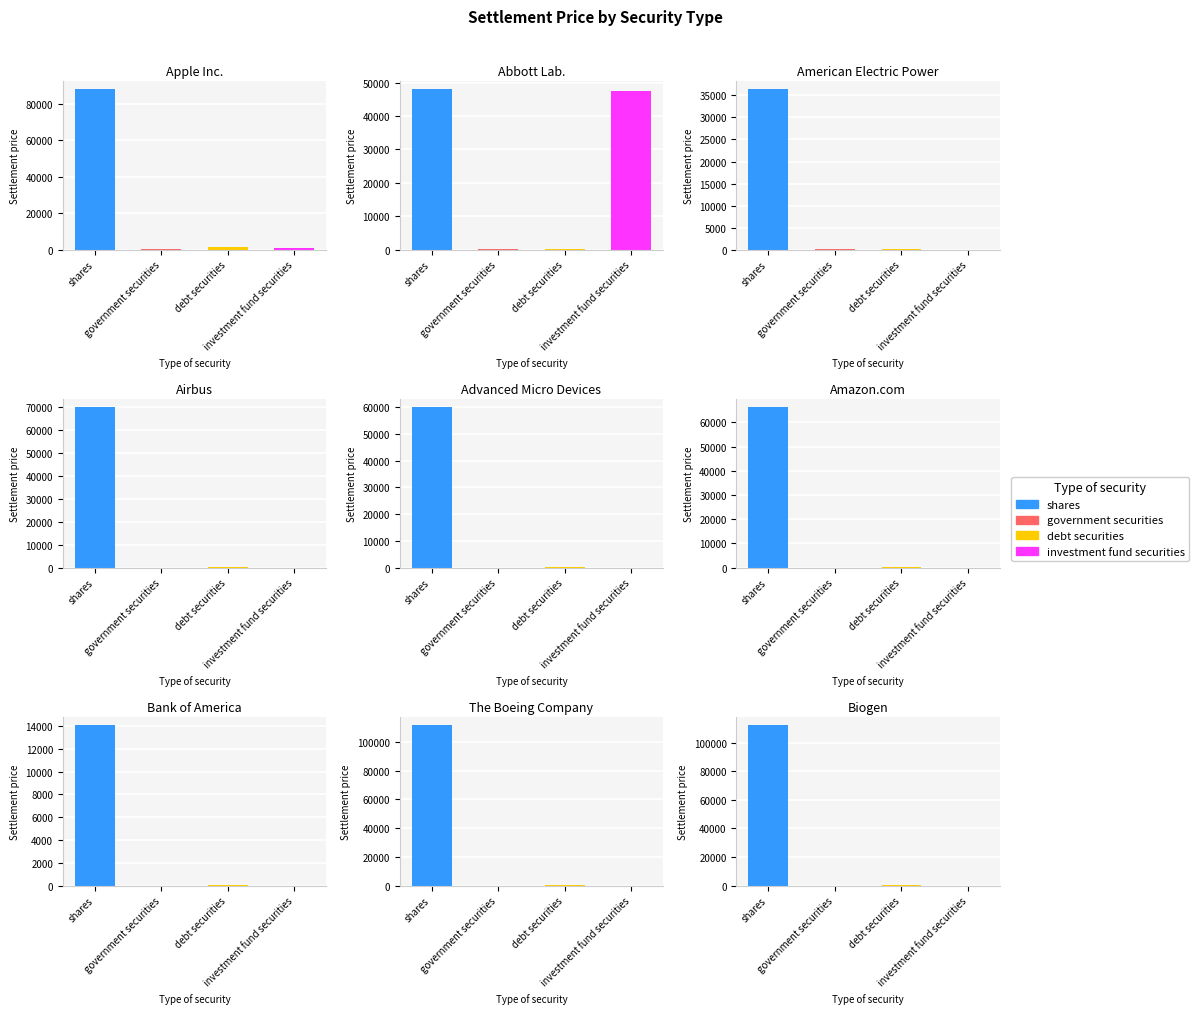

Reading right to left, transcribe all the data shown in this chart.

shares: BIIB_KZ=112513.6	BA_KZ=112048.4	BAC_KZ=14126.7	AMZN_KZ=66485.1	AMD_KZ=60267.5	AIR_KZ=70314.7	AEP_KZ=36547.3	ABT_KZ=48224.1	AAPL_KZ=88461.2
government securities: BIIB_KZ=0.0	BA_KZ=0.0	BAC_KZ=0.0	AMZN_KZ=0.0	AMD_KZ=0.0	AIR_KZ=0.0	AEP_KZ=45.4	ABT_KZ=89.7	AAPL_KZ=92.2
debt securities: BIIB_KZ=90.9	BA_KZ=95.0	BAC_KZ=95.4	AMZN_KZ=87.3	AMD_KZ=88.8	AIR_KZ=89.7	AEP_KZ=100.0	ABT_KZ=90.7	AAPL_KZ=1250.5
investment fund securities: BIIB_KZ=0.0	BA_KZ=0.0	BAC_KZ=0.0	AMZN_KZ=0.0	AMD_KZ=0.0	AIR_KZ=0.0	AEP_KZ=5.4	ABT_KZ=47648.8	AAPL_KZ=1133.5